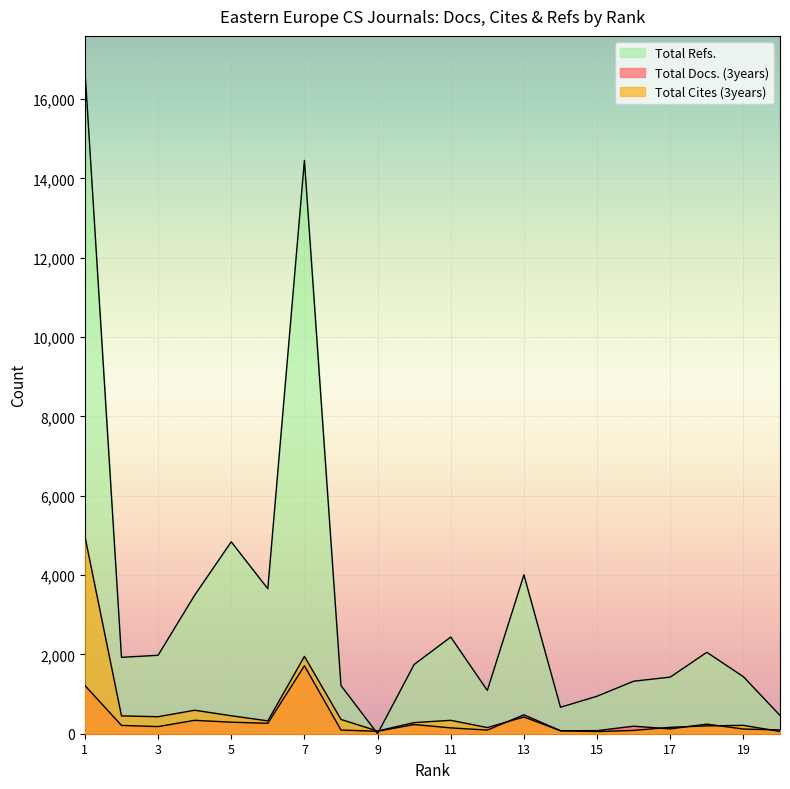

How many lines are shown in the chart?

3